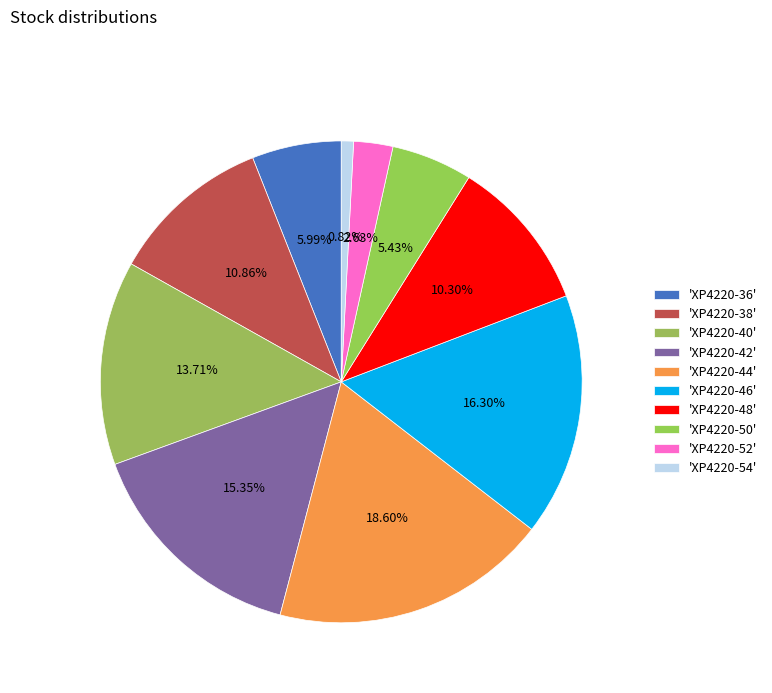

Count the number of slices in the pie.

10